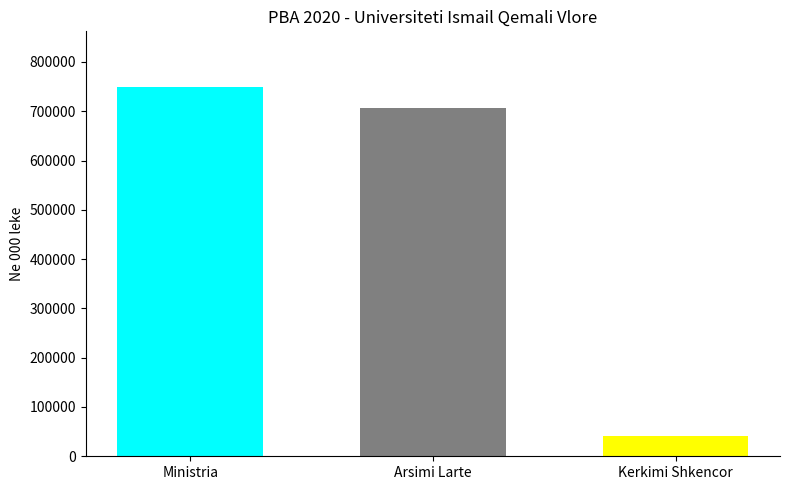

What is the ratio of the value at Ministria to the value at Kerkimi Shkencor?

17.8